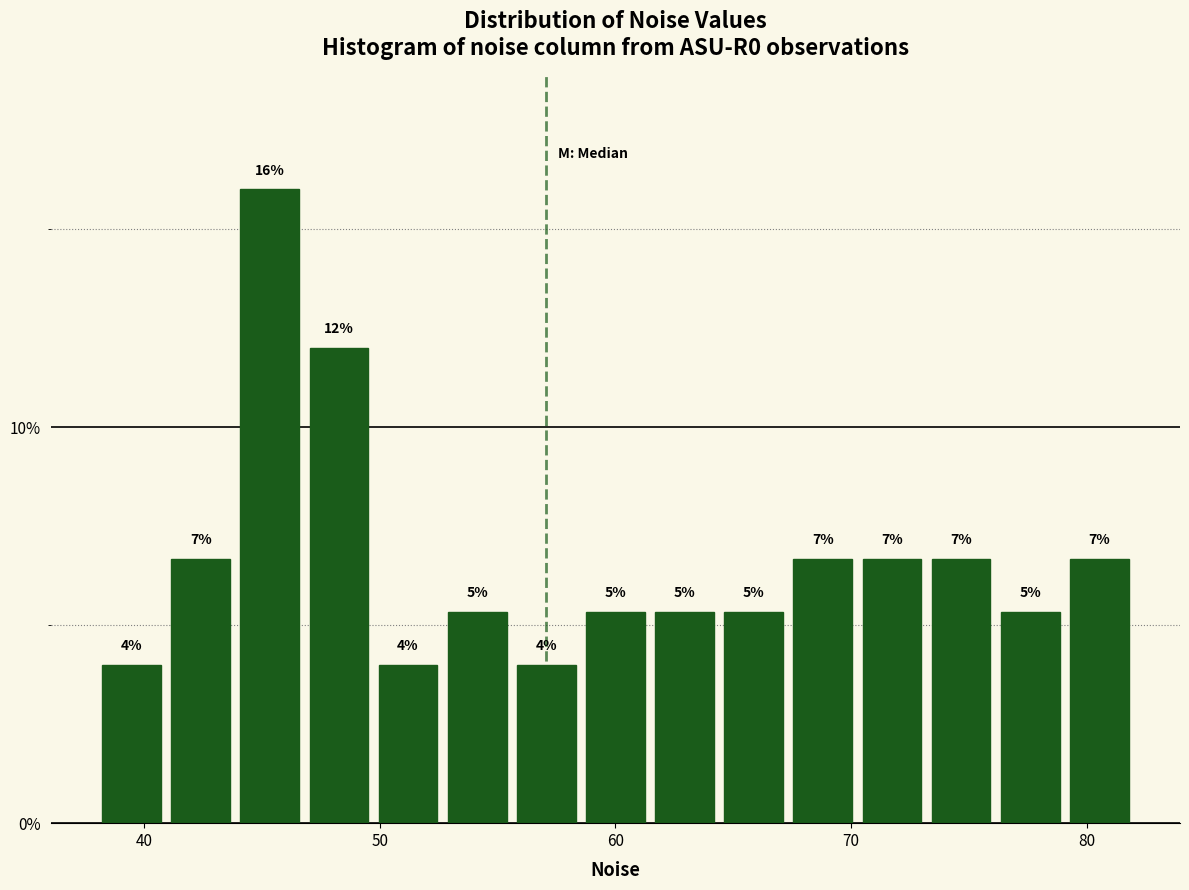

Around what value on the x-axis is the tallest bar? Give the approximate position of its centre, as read against the axis.

45